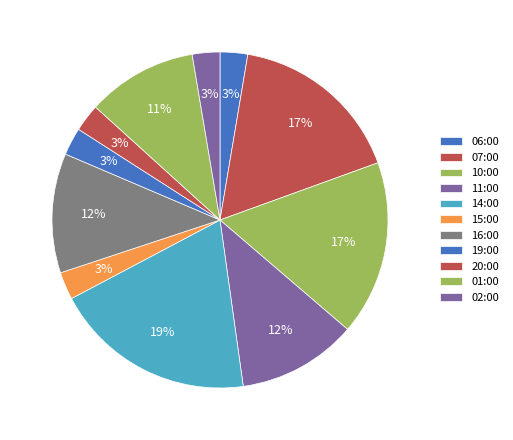

Which category has the biggest portion of the pie?

14:00